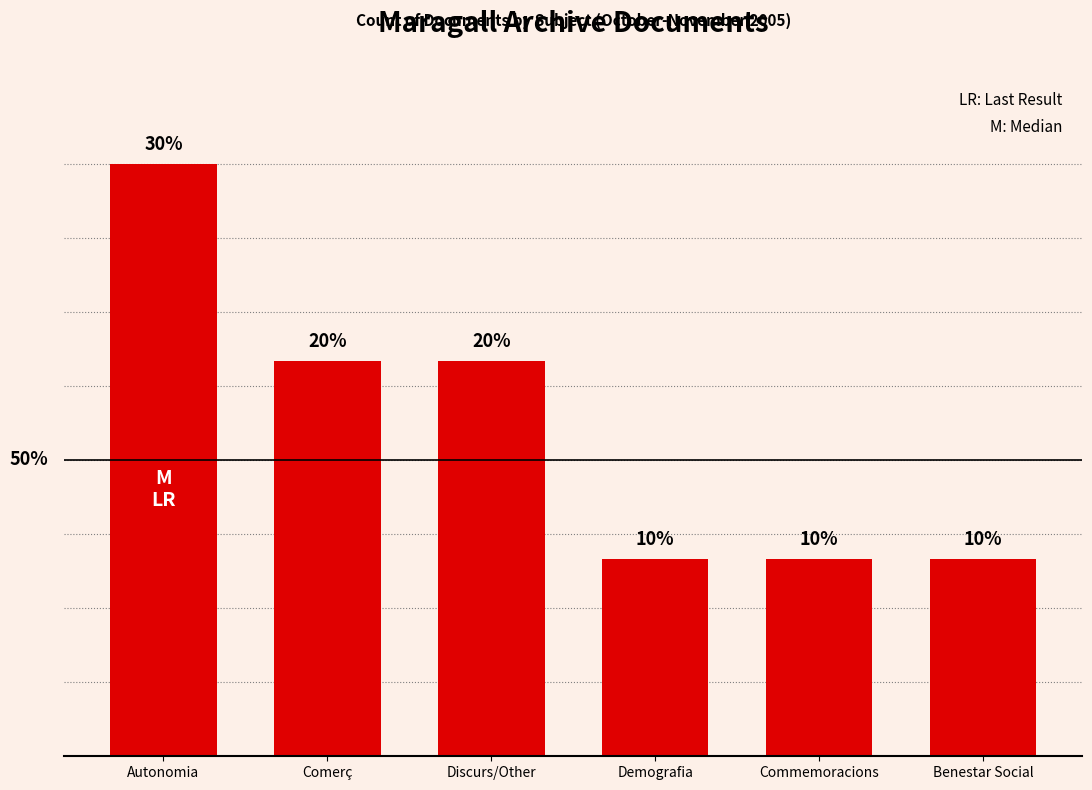

What is the label of the 2nd bar from the right?

Commemoracions